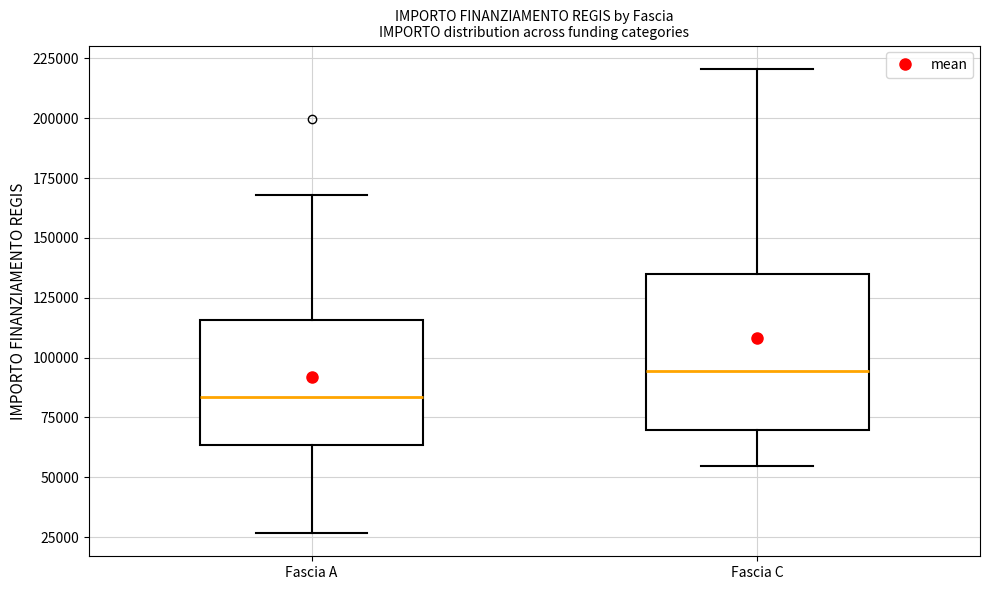

Which box has the highest median line?

Fascia C